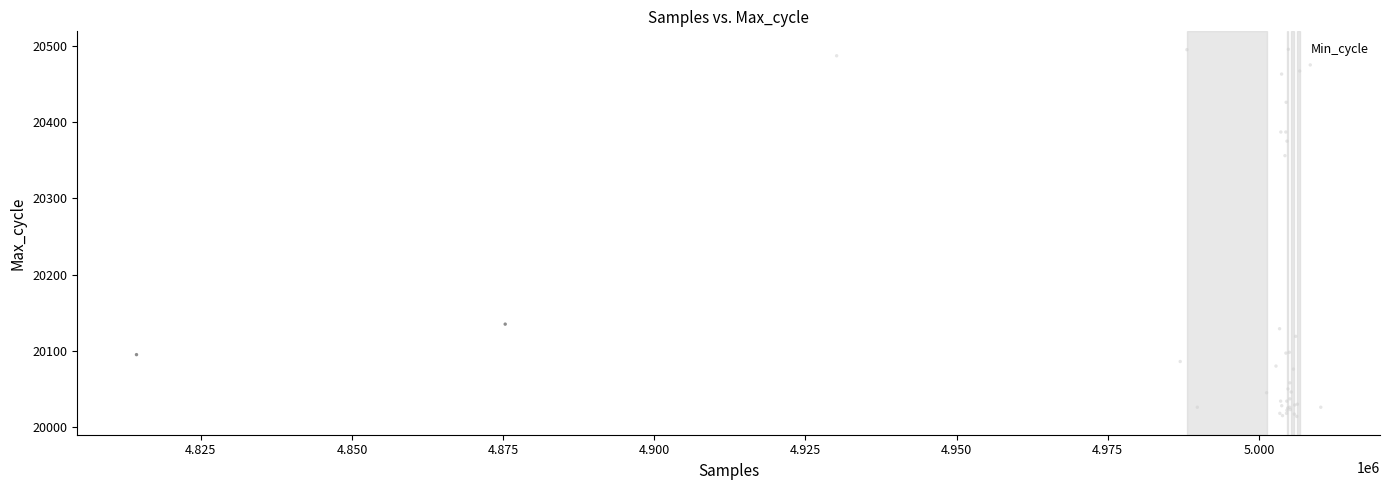

What Y value in the scatter plot is closest to 20254?

20356